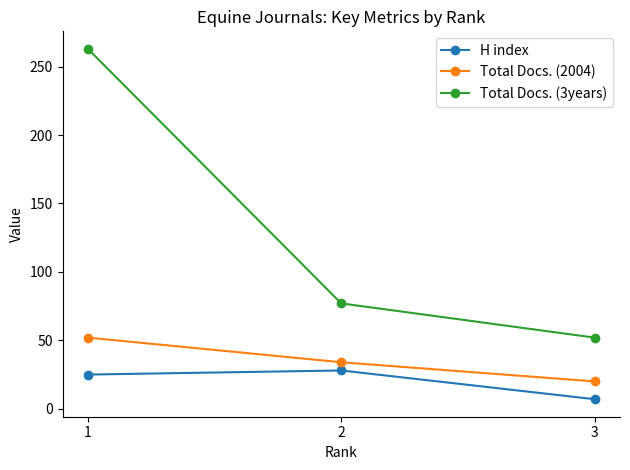

At how many categories does at least one series exceed 133?

1